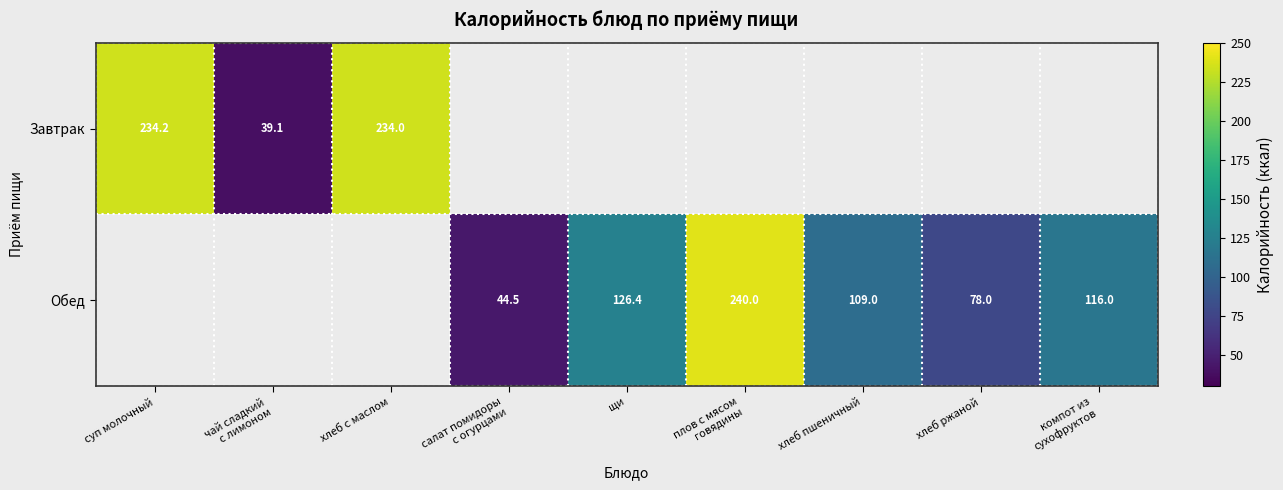

The value of Завтрак at салат помидоры с огурцами is -119.4. True or false?

False